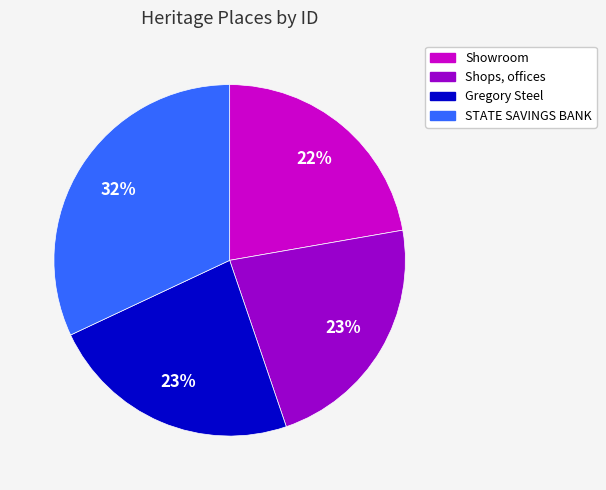

To the nearest percent, what is the combined percentage of STATE SAVINGS BANK and Gregory Steel?

55%